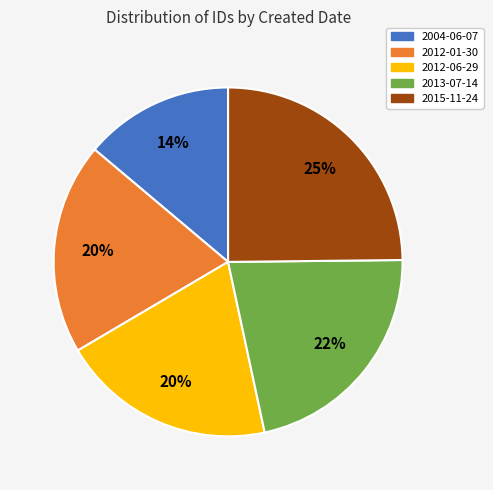

Which category has the biggest portion of the pie?

2015-11-24